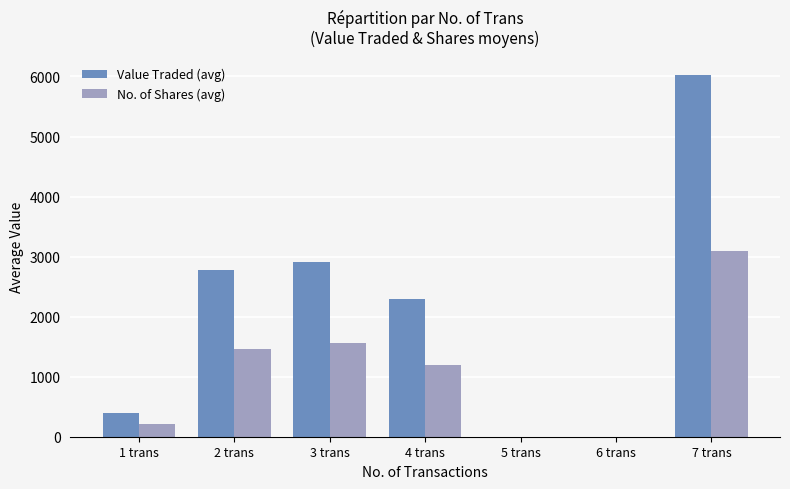

Which category has the highest value in the No. of Shares (avg) series?

7 trans